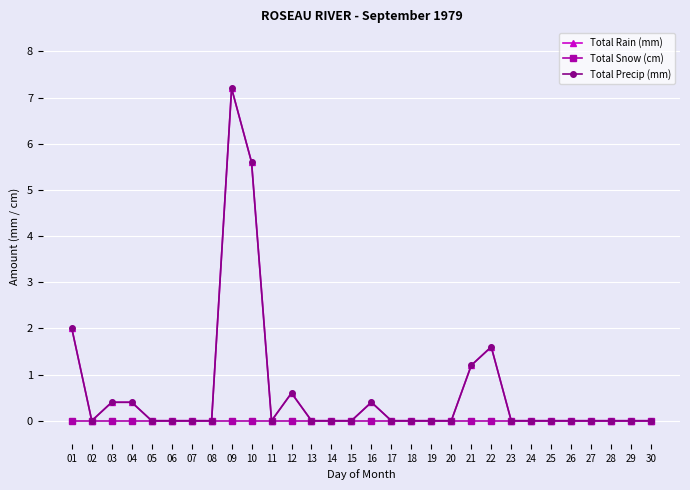

At which category is the sum across all series the highest?

09